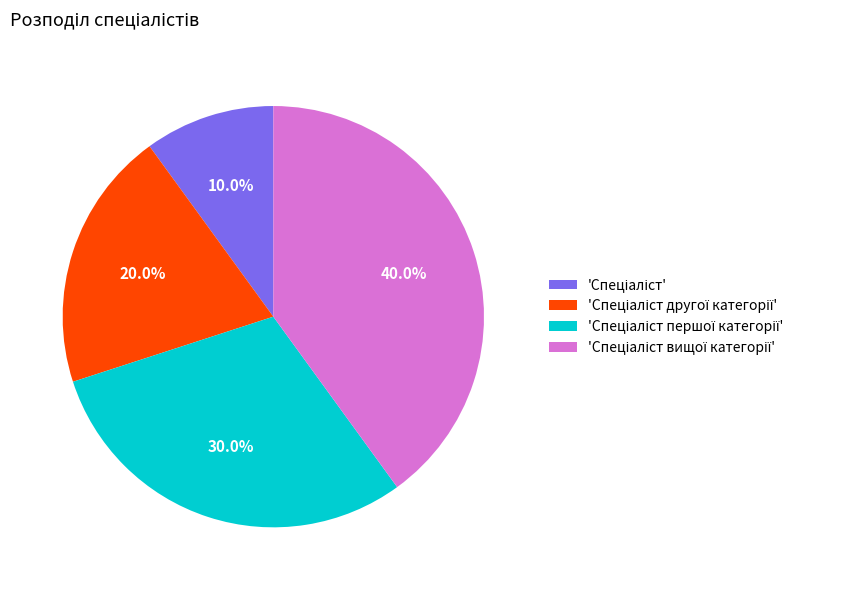

Does any single category account for the majority?

No